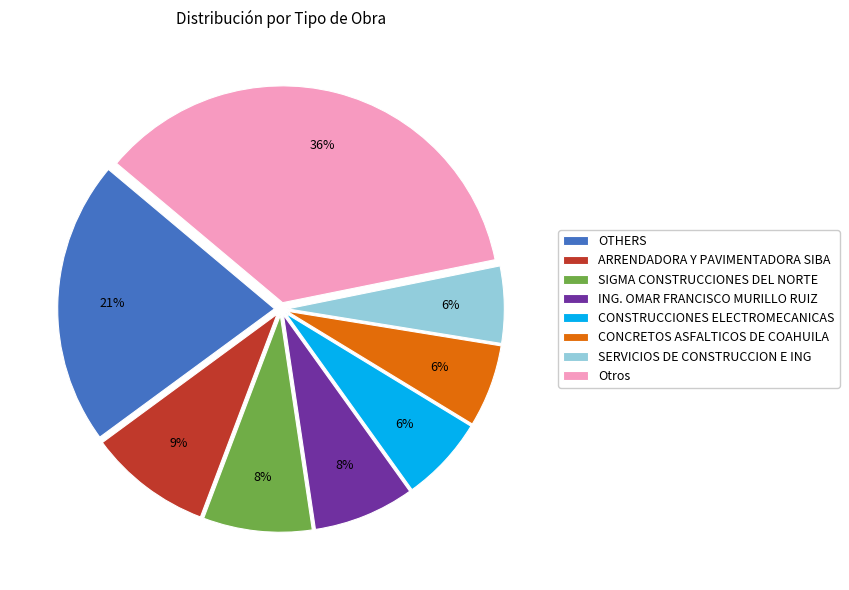

Between Otros and SERVICIOS DE CONSTRUCCION E ING, which is larger?

Otros